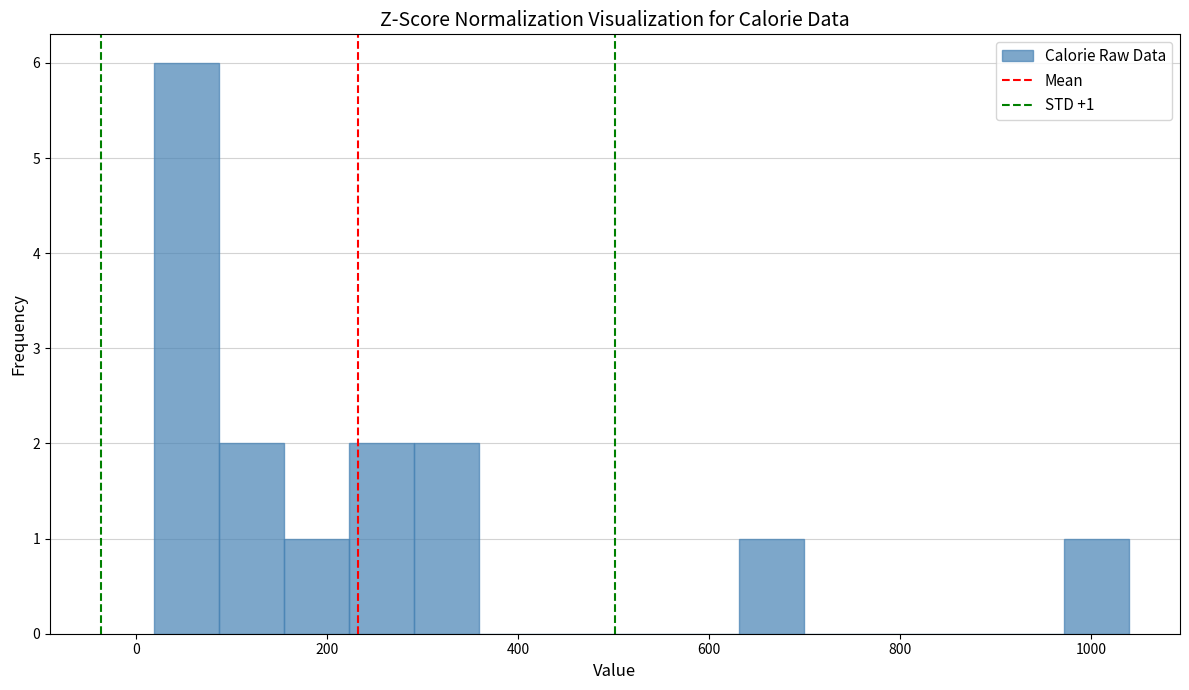

Around what value on the x-axis is the tallest bar? Give the approximate position of its centre, as read against the axis.

60